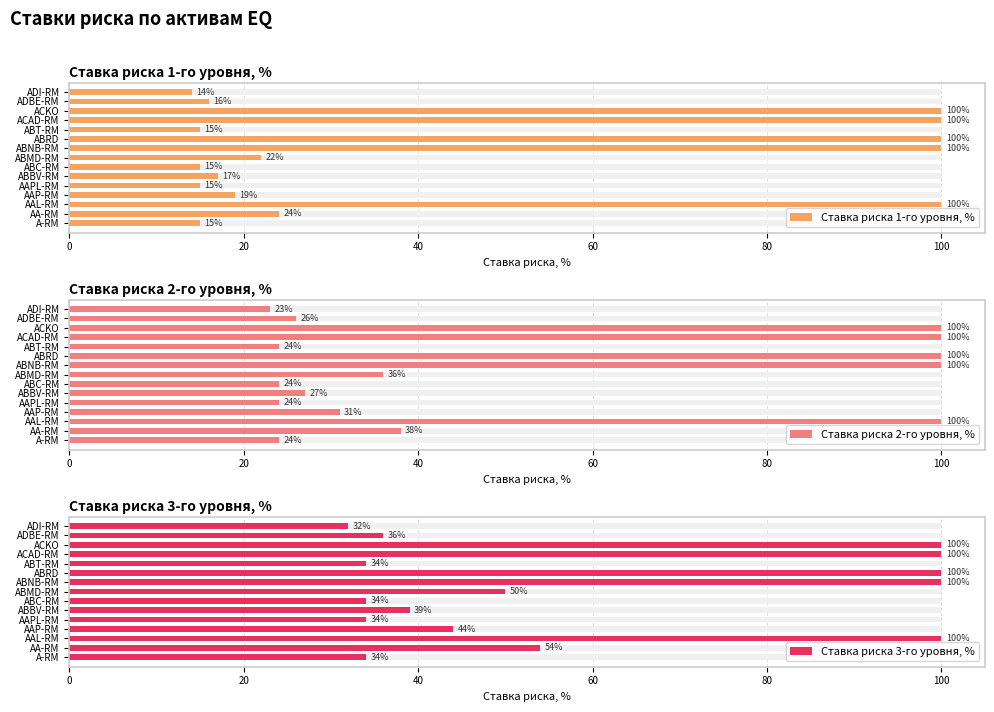

List the series in order of their peak value, lowest first.

Ставка риска 1-го уровня, %, Ставка риска 2-го уровня, %, Ставка риска 3-го уровня, %